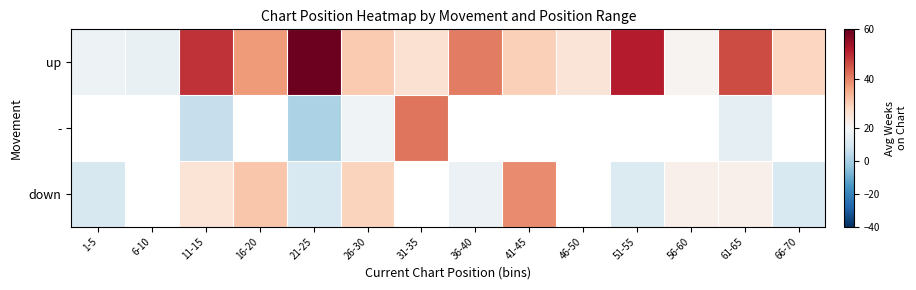

How many distinct data groups are displayed?

3